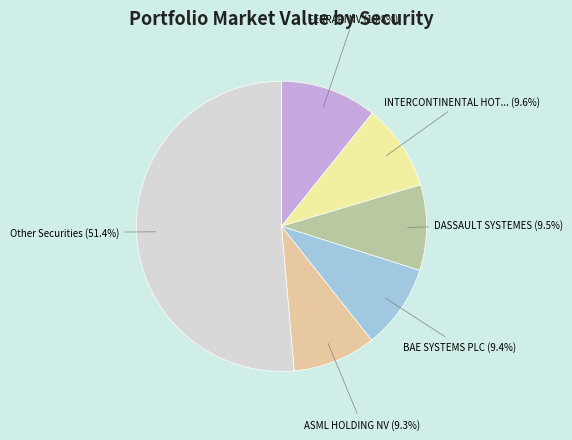

Count the number of slices in the pie.

6